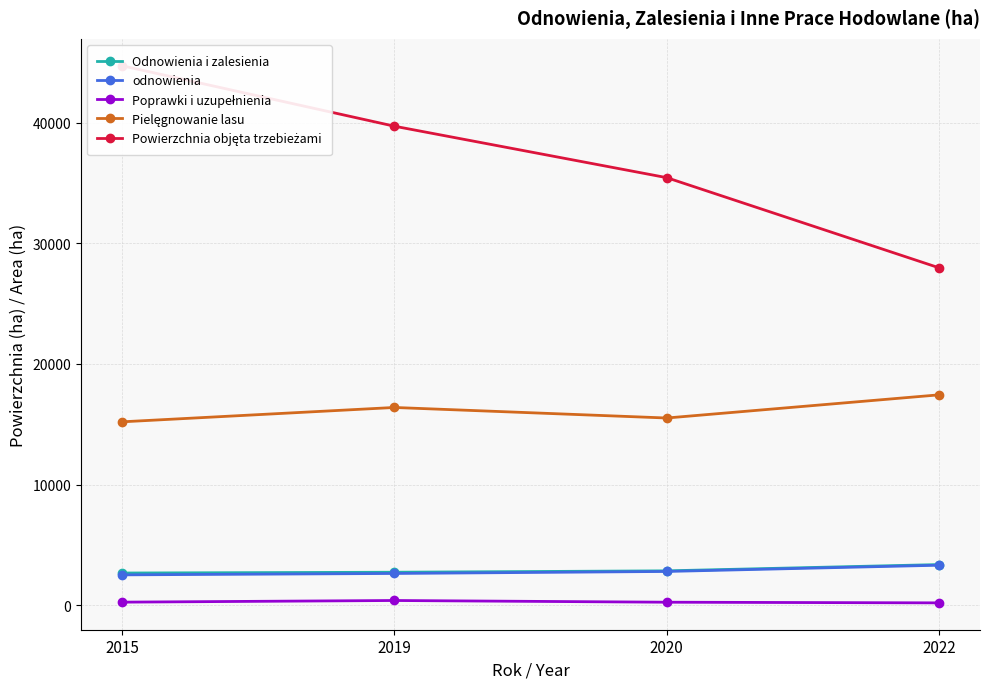

What is the maximum value shown in the chart?

44709.0